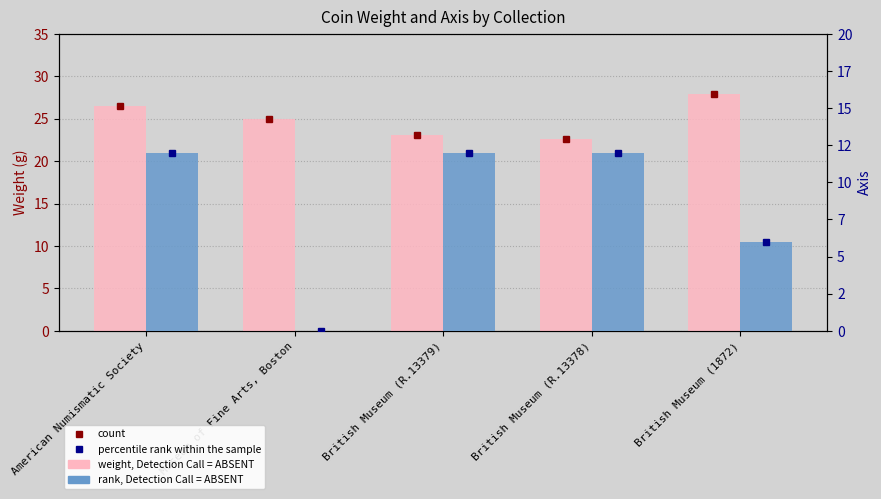

Is the value of weight at British Museum (R.13379) greater than the value of axis at American Numismatic Society?

Yes